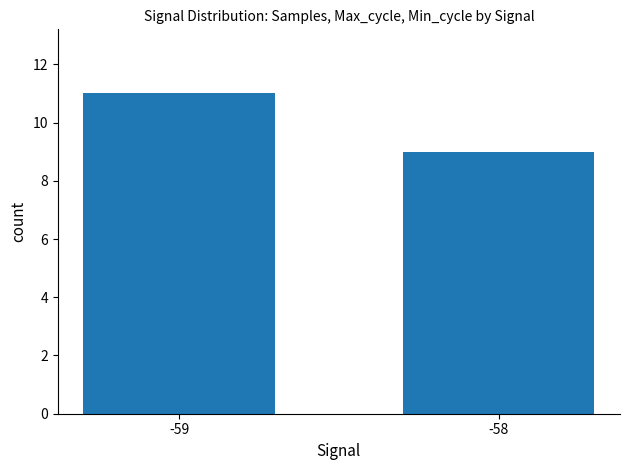

Reading left to right, extract all data points from this chart.

-59=11	-58=9